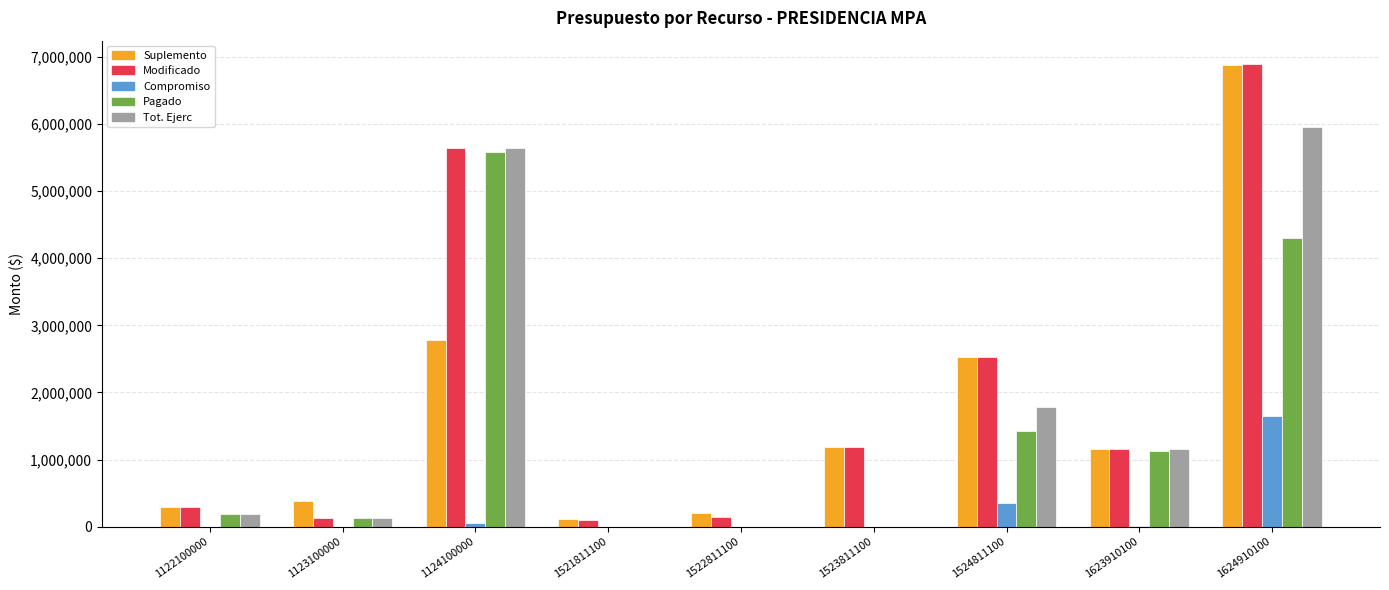

Which series has the widest spread of values?

Modificado